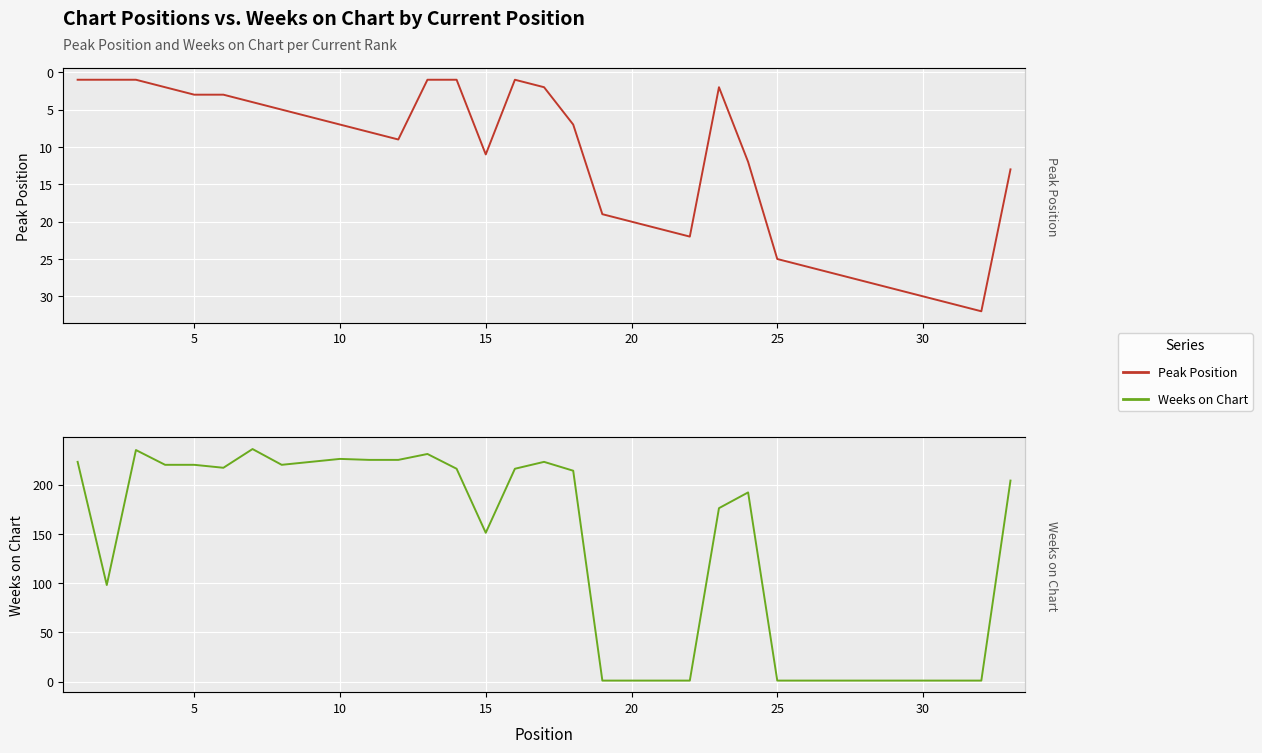

How many interior local peaks does the Weeks on Chart series have?

6